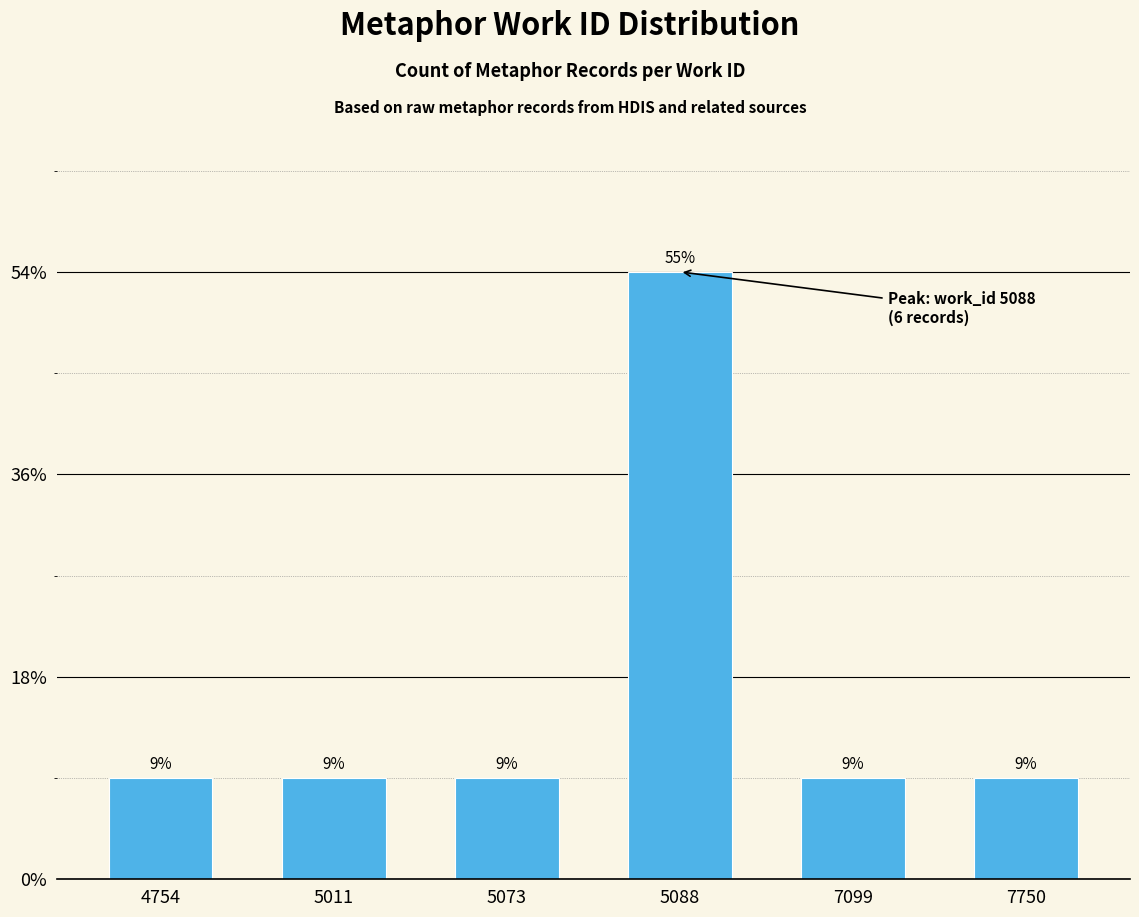

Are the bars horizontal?

No